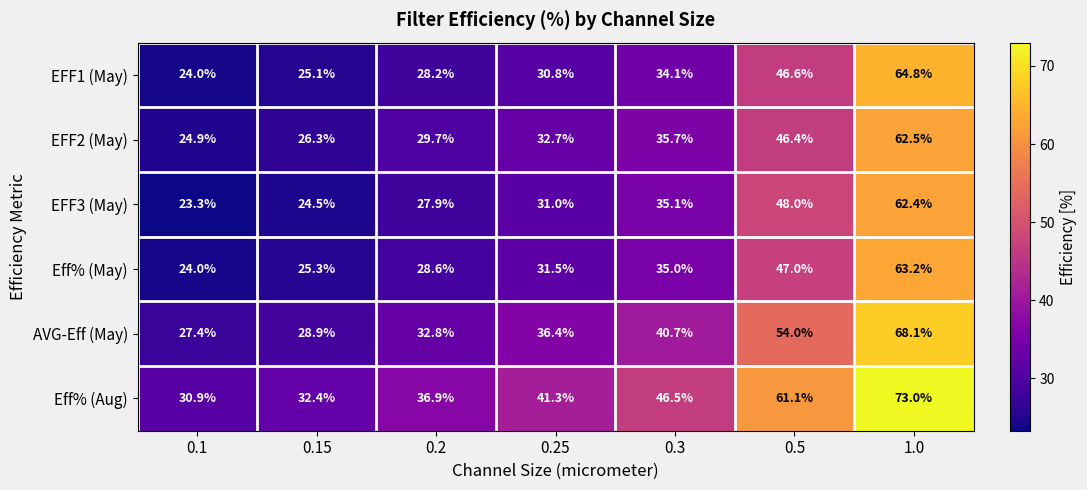

Is it true that EFF3 (May) equals 107.8 at 1.0?

False